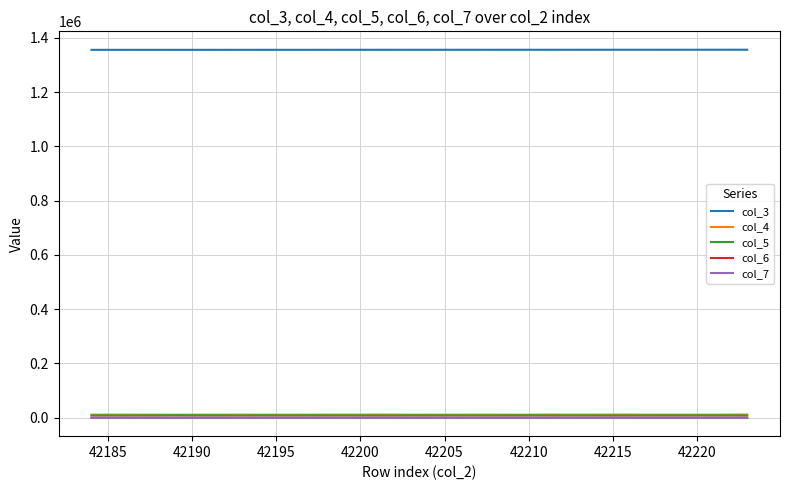

True or false: col_6 and col_4 cross at least once.

False